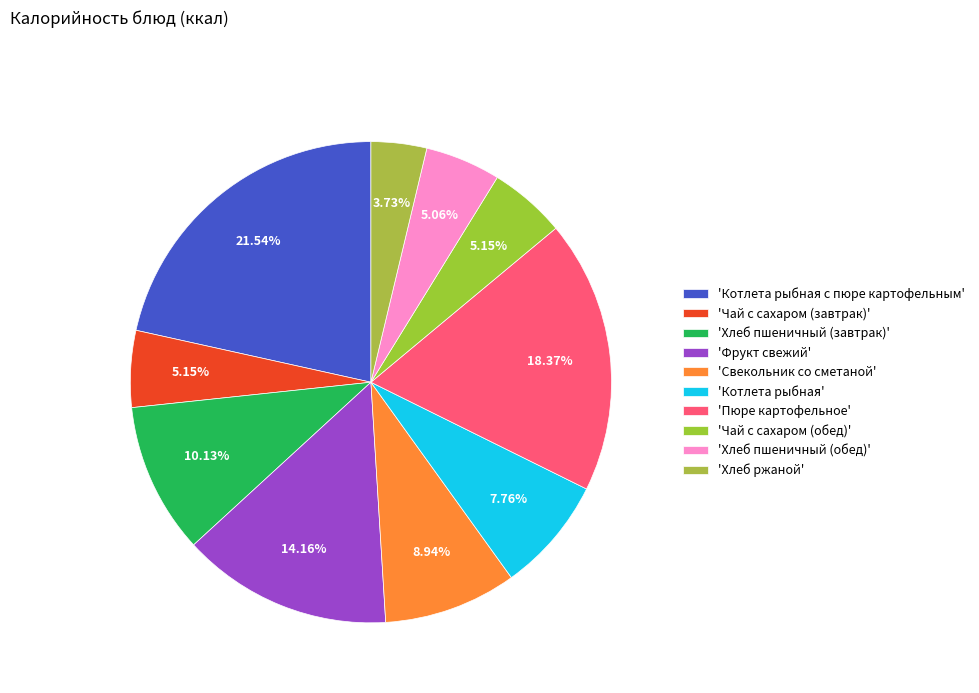

How many segments does this pie chart have?

10